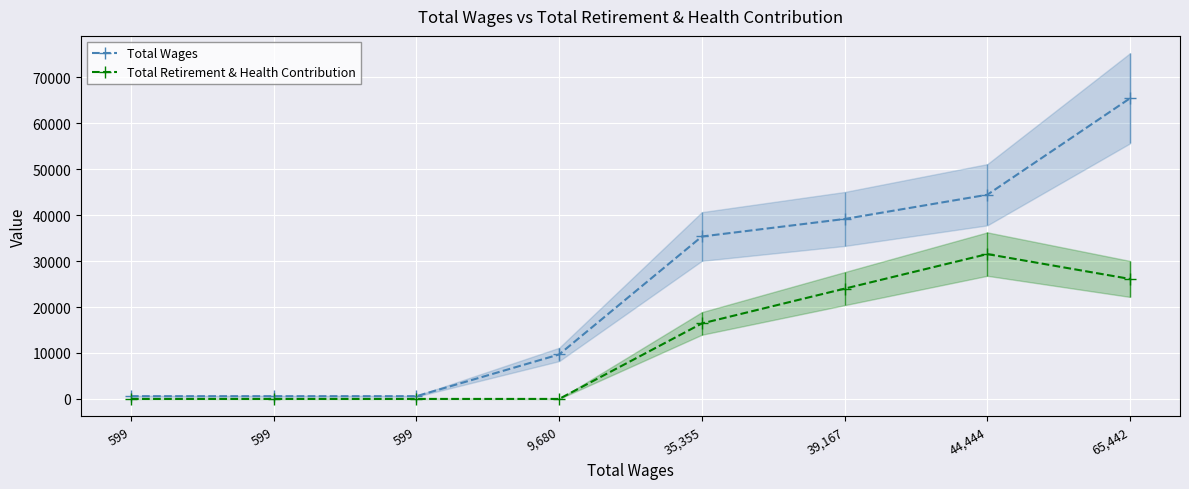

Is this an area chart (filled region under the line)?

No